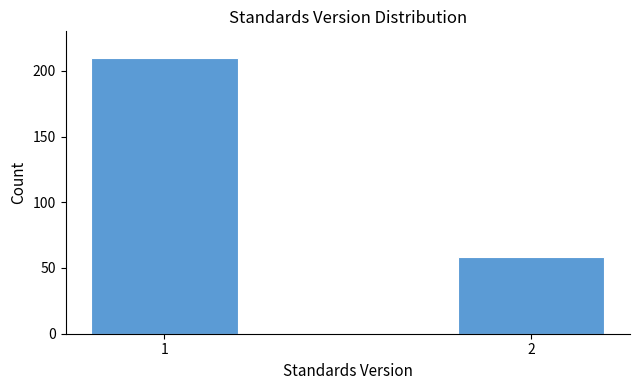

Reading right to left, list all the values displayed in this chart.

2=58	1=210